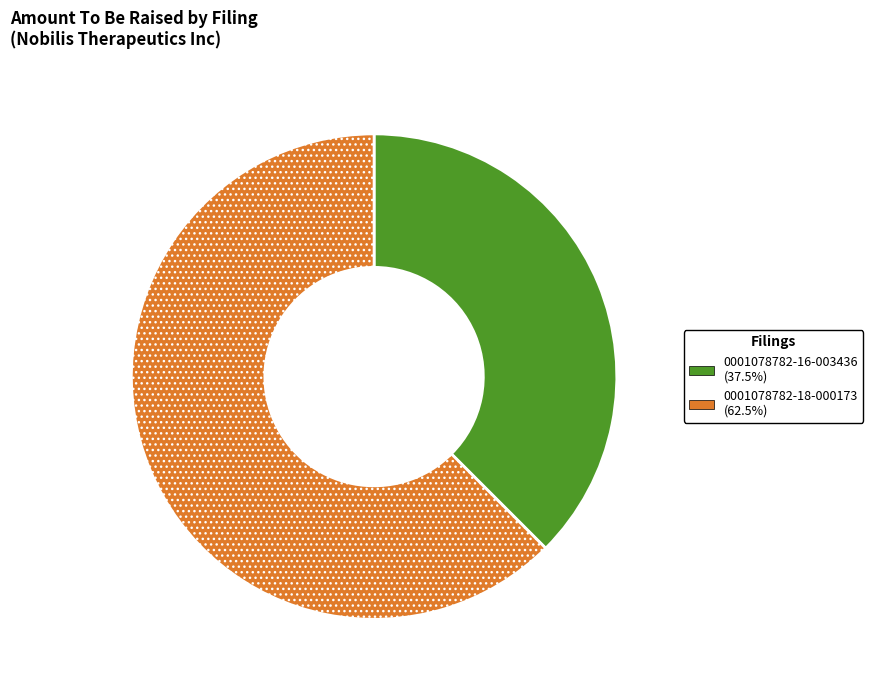

Is there any slice that represents more than half of the pie?

Yes